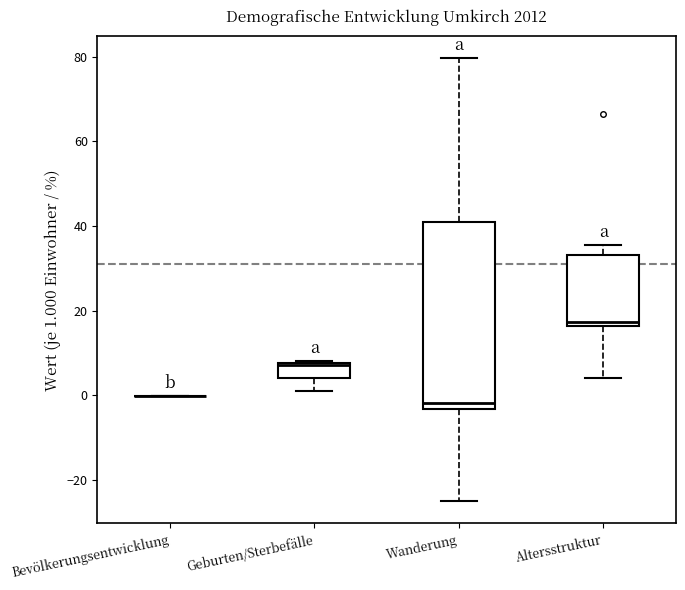

Where is the lower edge of the box for Geburten/Sterbefälle on the y-axis? The values are not printed on the chart, so give them approximately, as read against the axis.

4